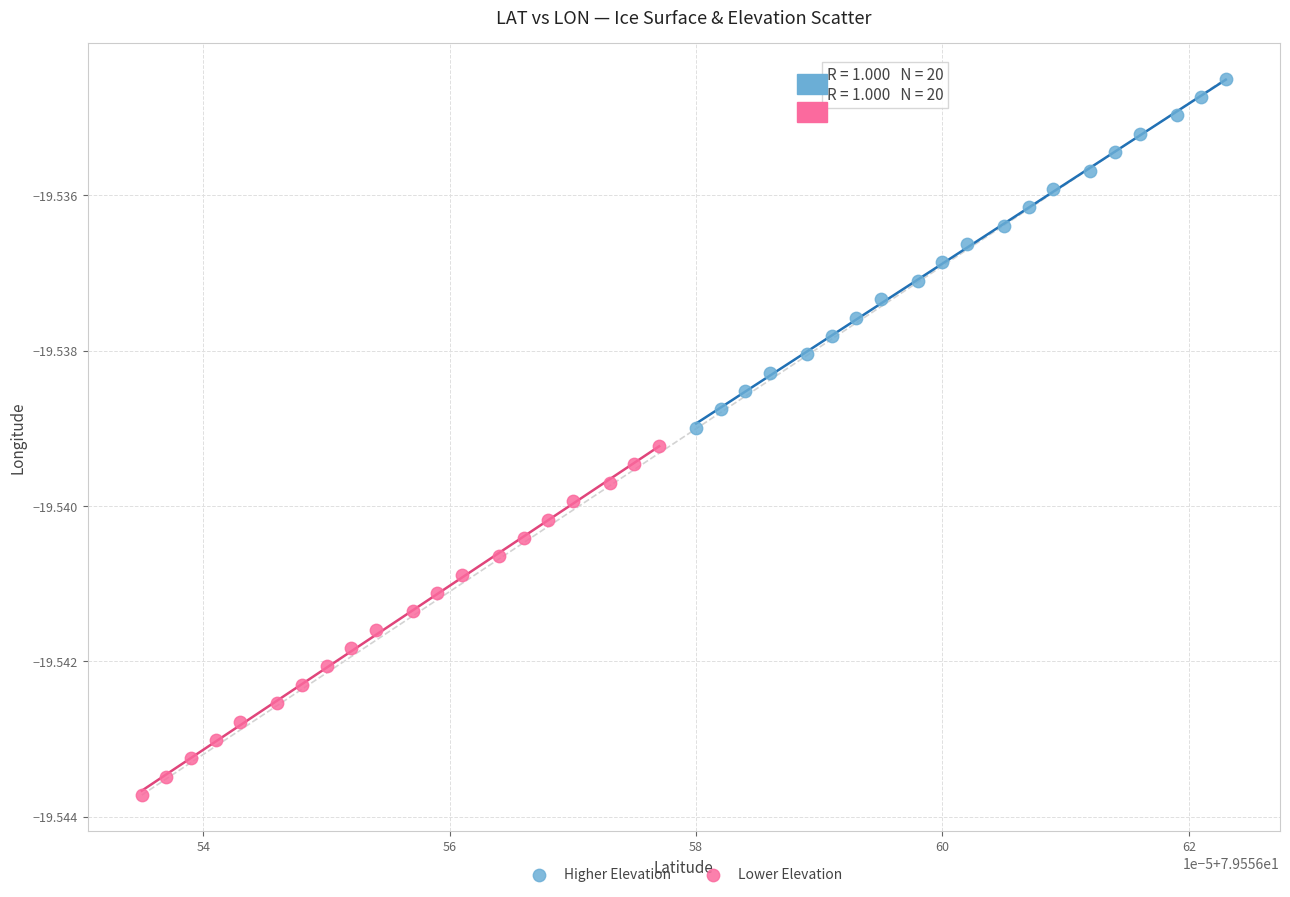

Which series contains the lowest Y value?

Lower Elevation